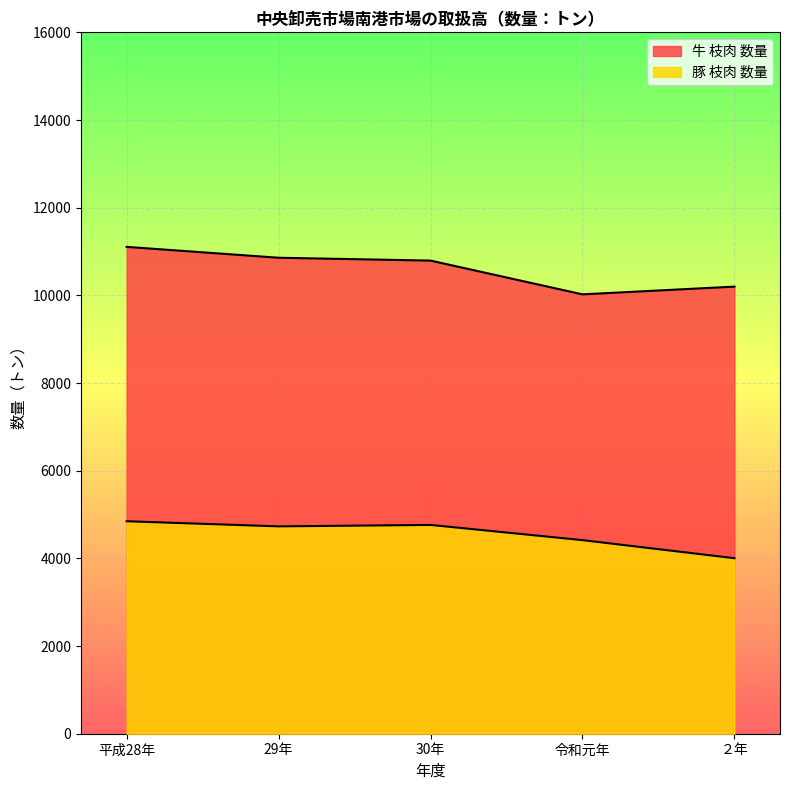

What is the average value of the 牛 枝肉 数量 series?

10596